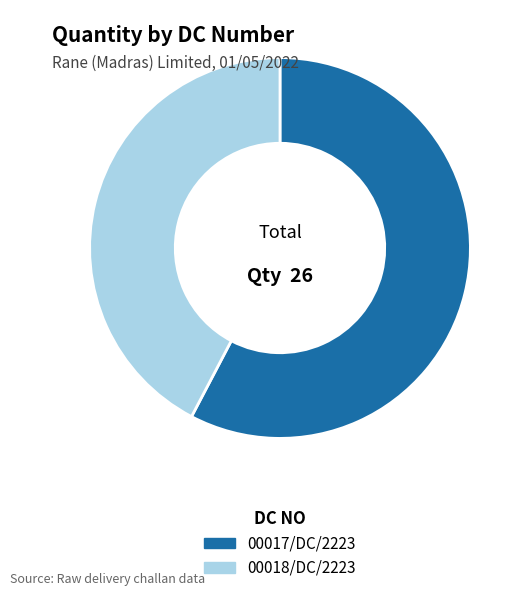

Rank the categories by value from highest to lowest.

00017/DC/2223, 00018/DC/2223